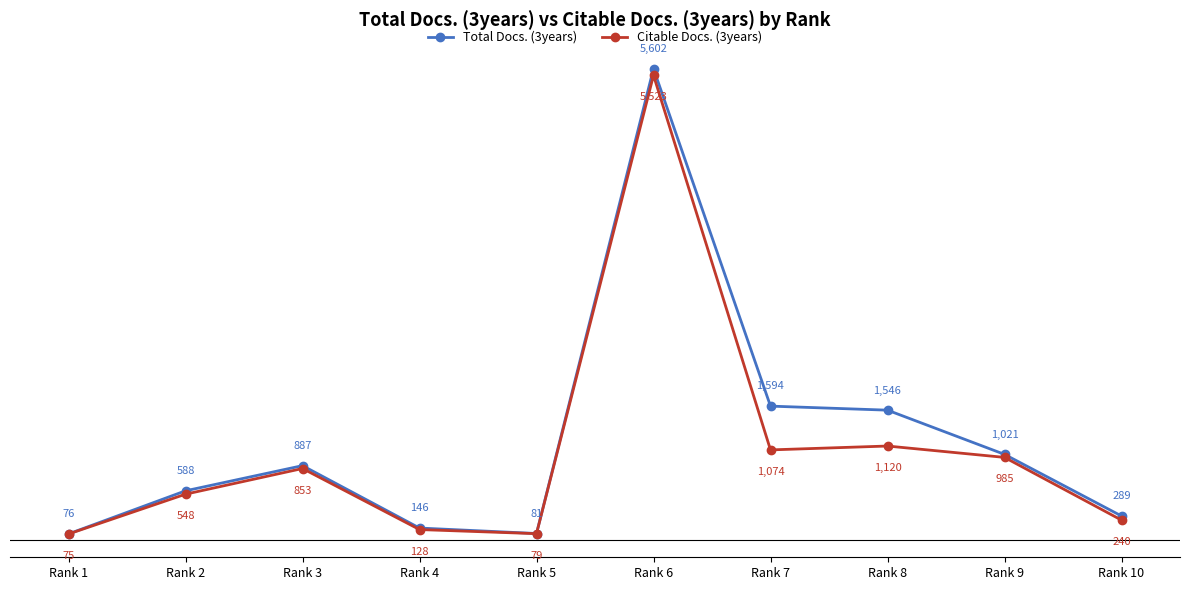

What is the smallest value displayed?

75